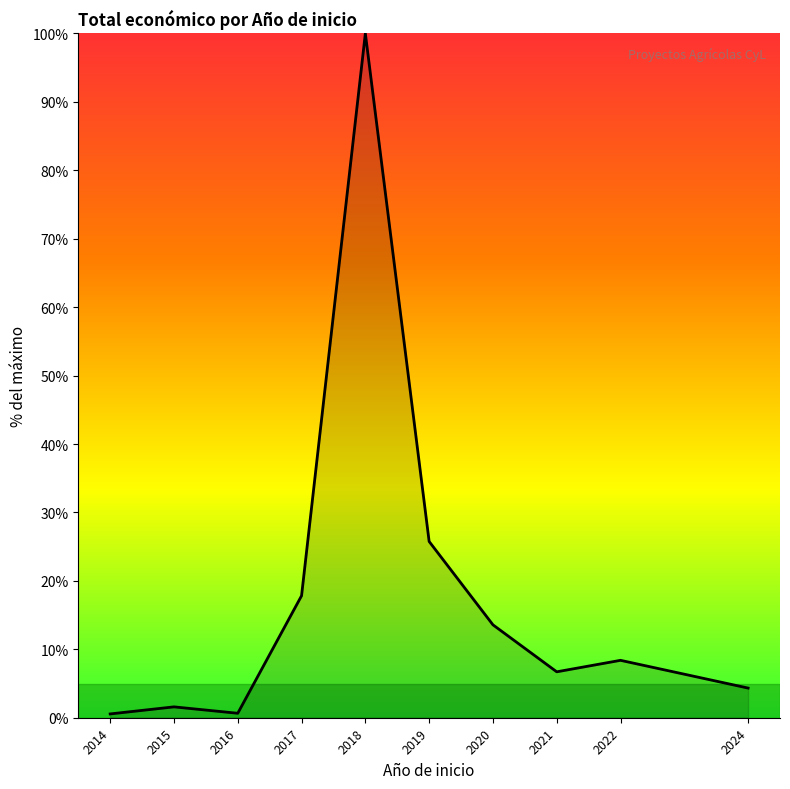

What is the difference between the maximum and minimum values?

99.4